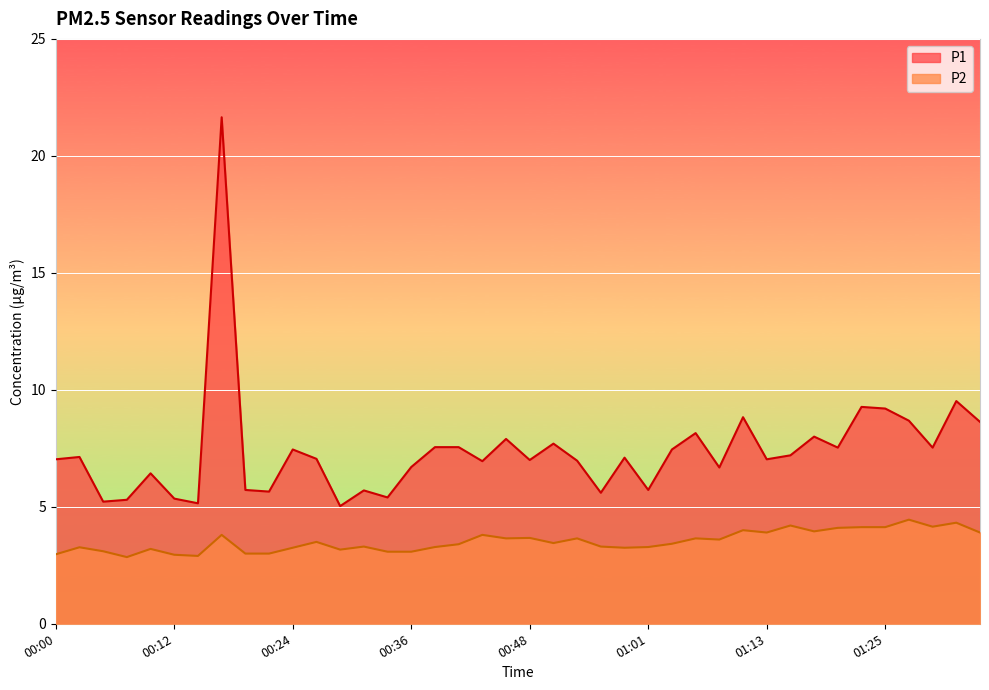

Which series changed the most between 00:12 and 00:14?

P1